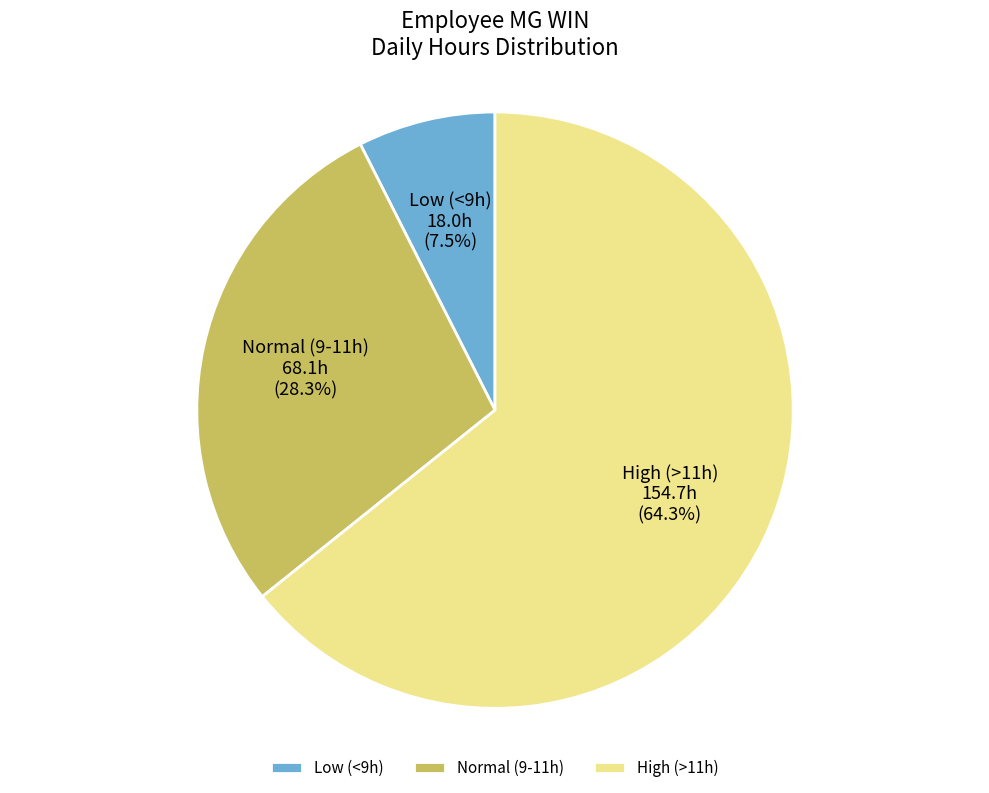

Which slice is the largest?

High (>11h)